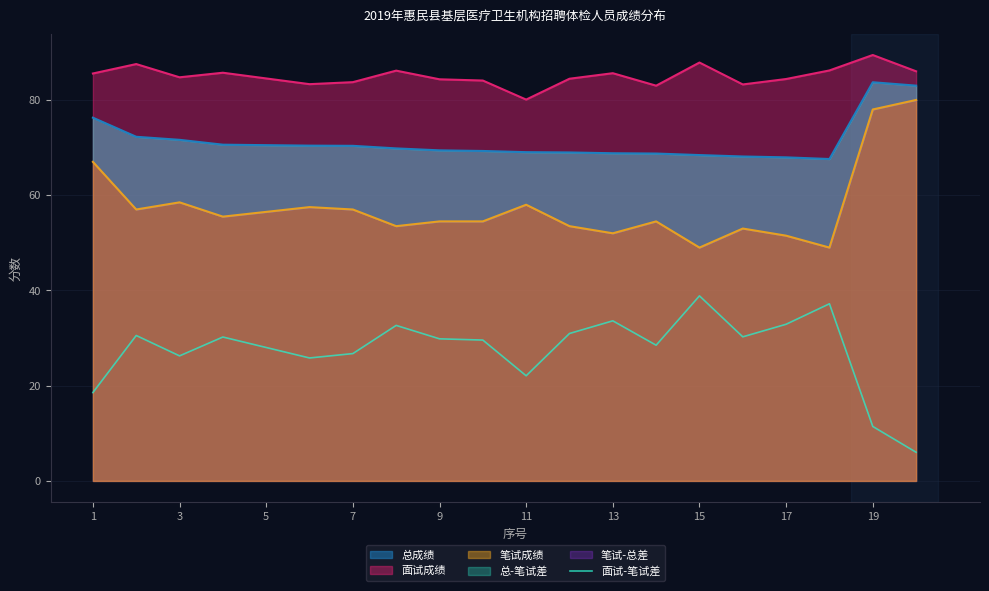

True or false: there are more than 0 points higher than both neighbors.

True